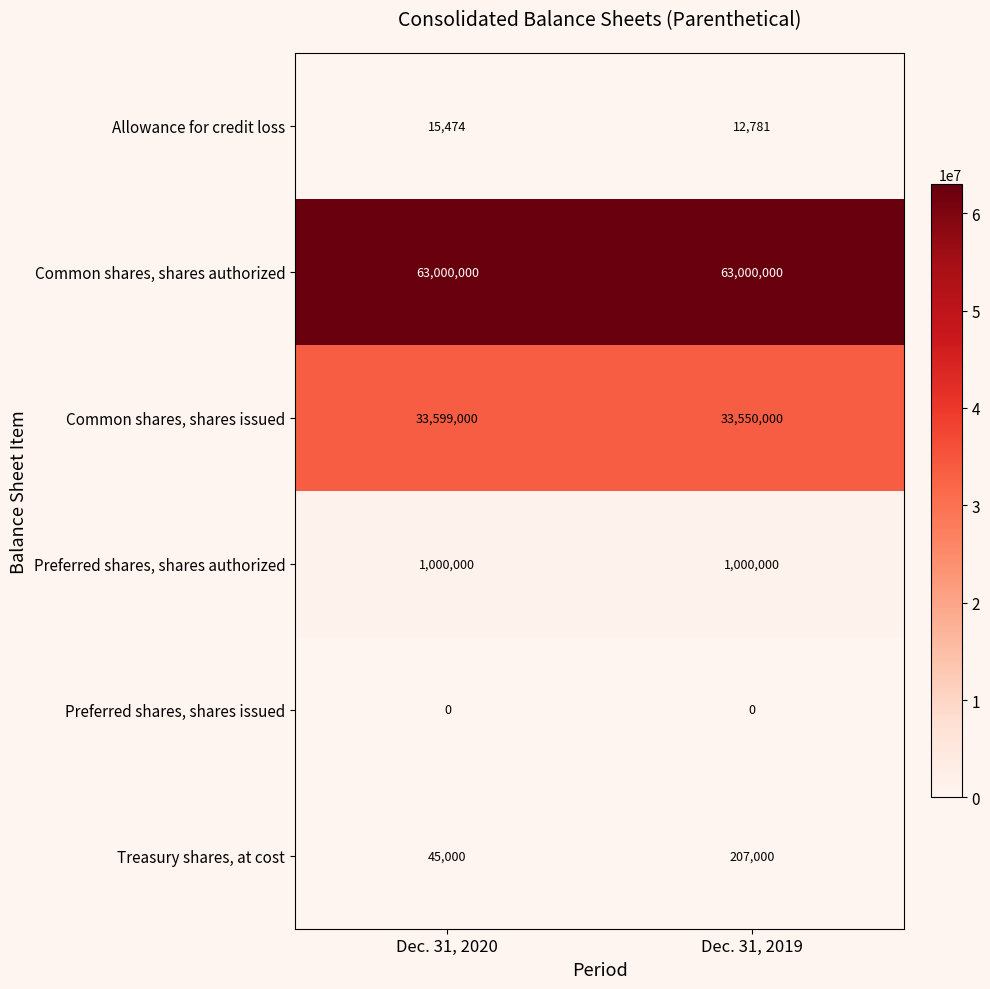

At which label does Allowance for credit loss reach its peak?

Dec. 31, 2020